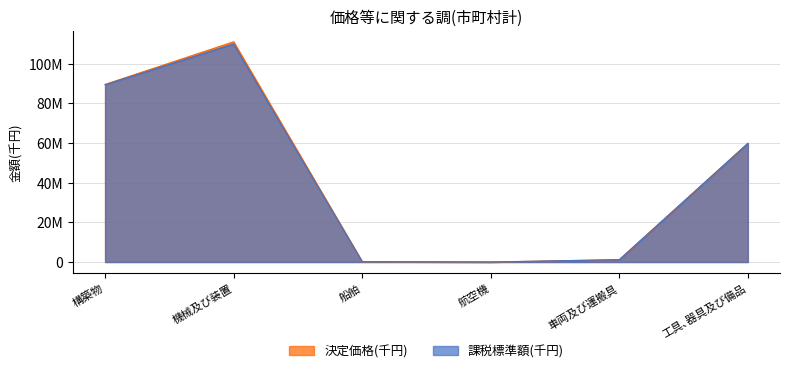

List the series in order of their overall mean, lowest first.

課税標準額(千円), 決定価格(千円)